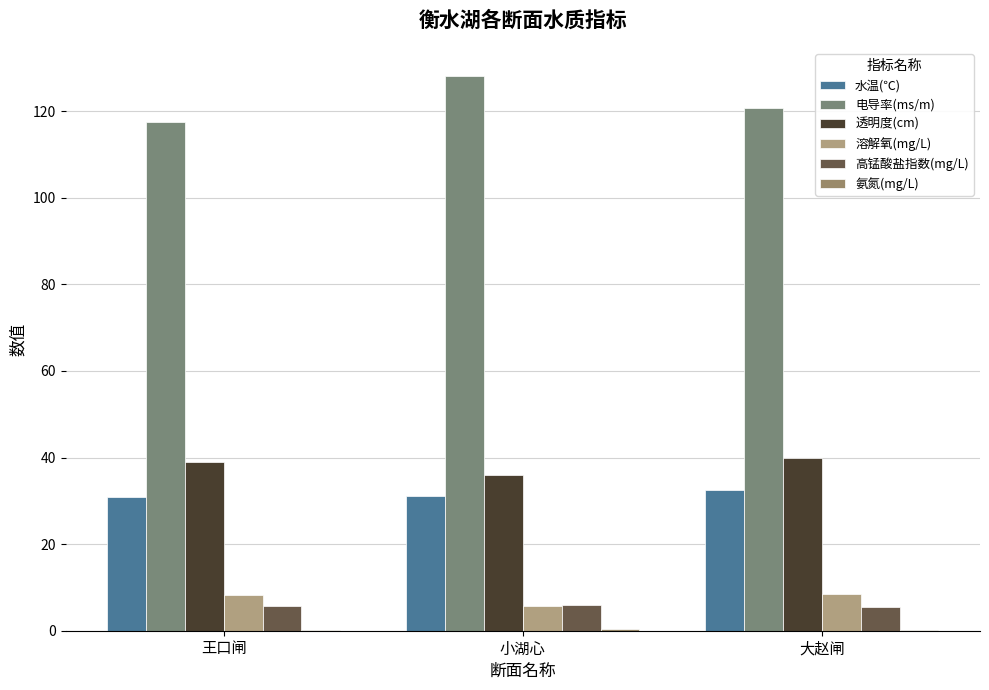

Count the number of data series in this chart.

6